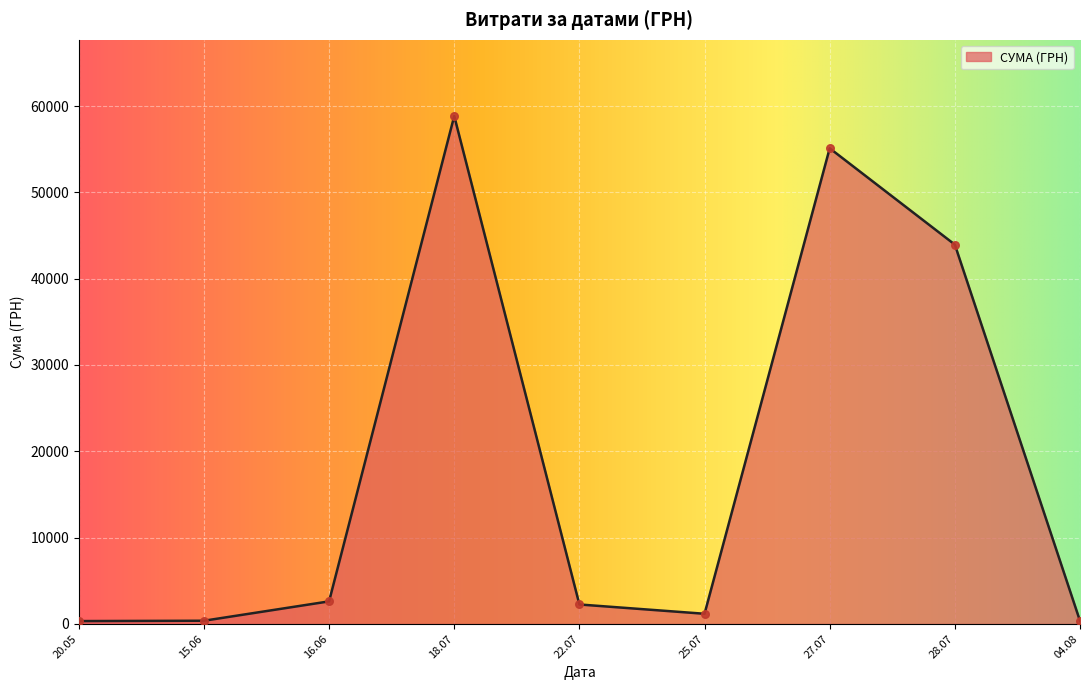

The value at 28.07 is 72286.8. True or false?

False